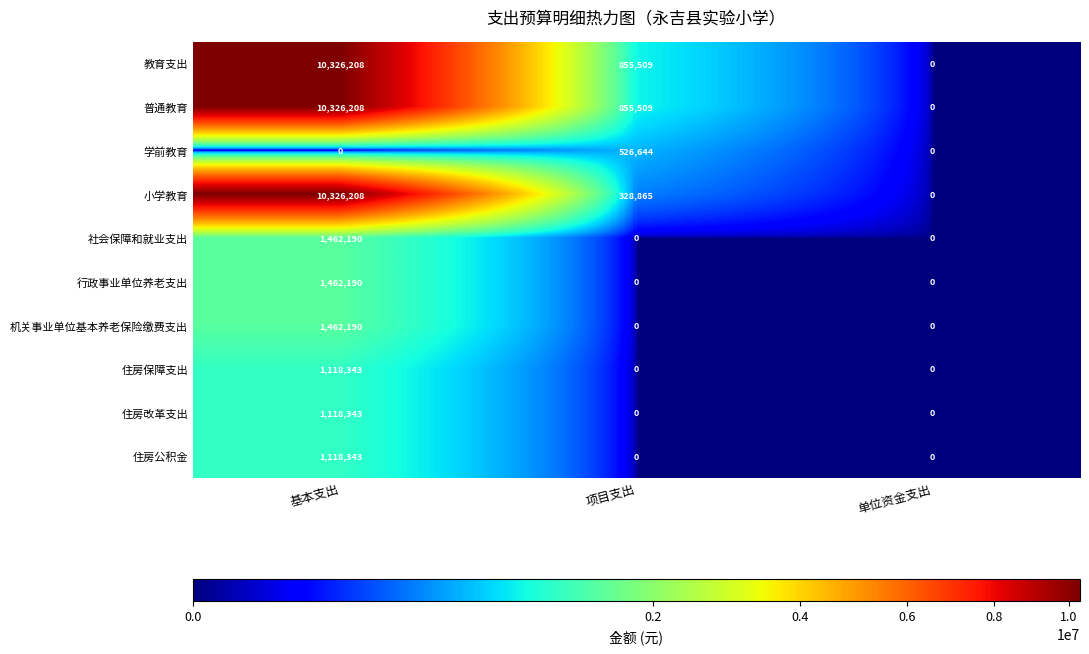

What is the sum of the 社会保障和就业支出 values at 单位资金支出 and 基本支出?

1462190